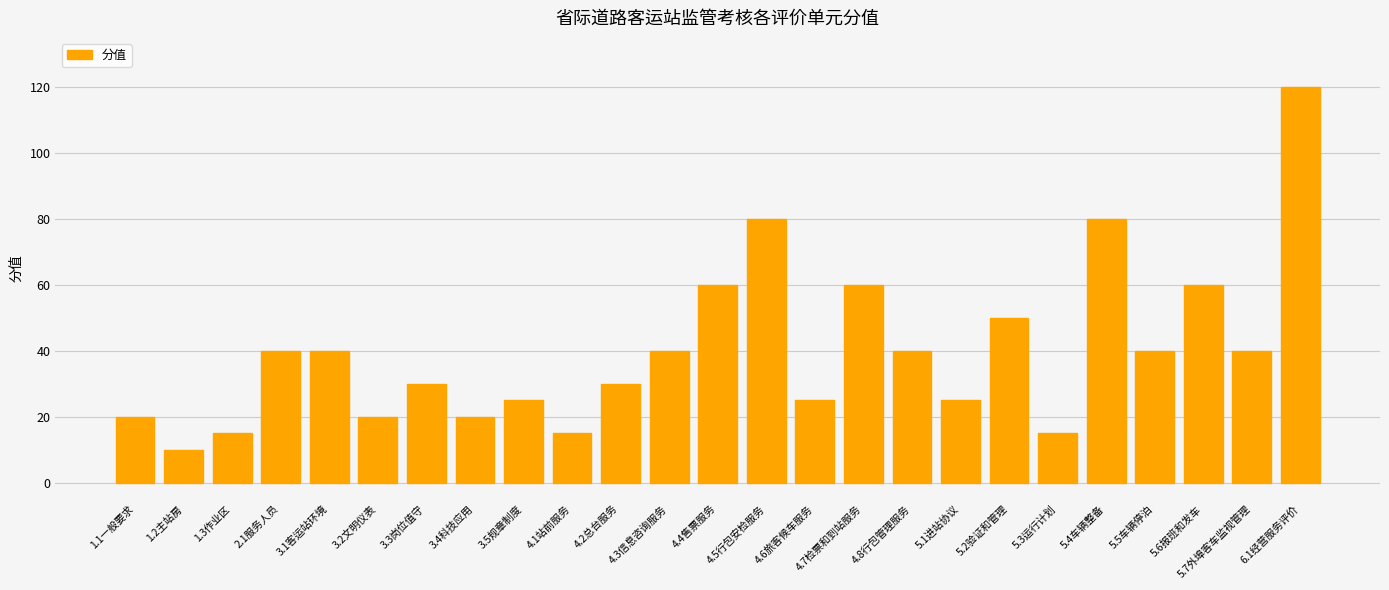

What is the greatest value displayed?

120